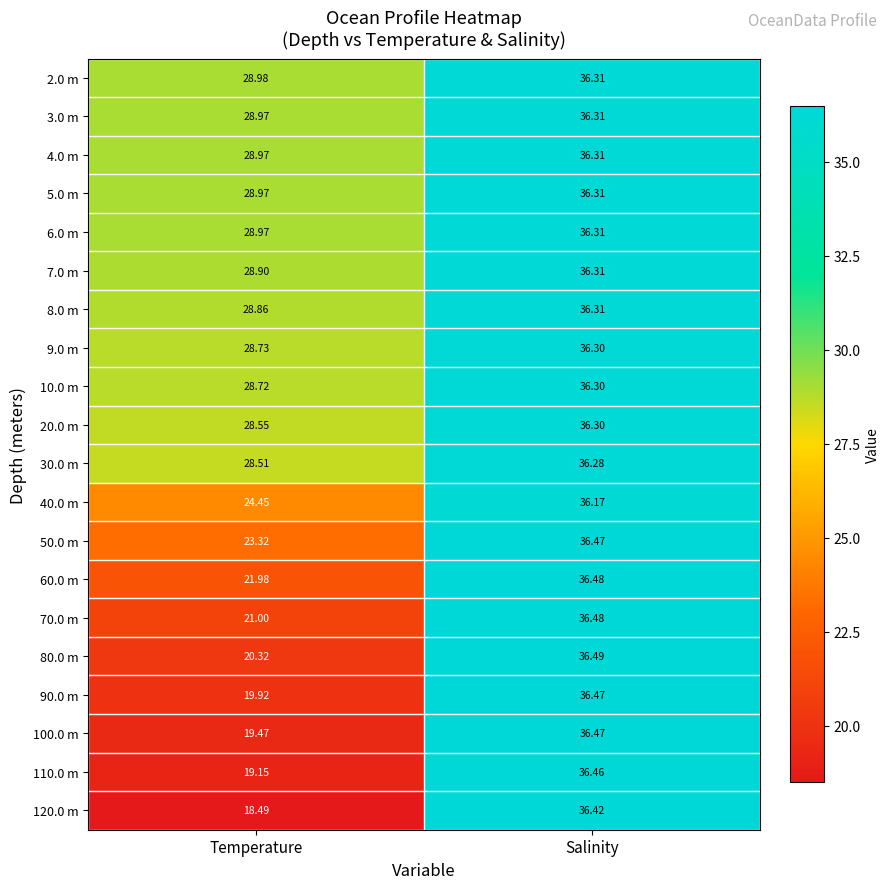

At which label is 6.0 m closest to 32?

Temperature